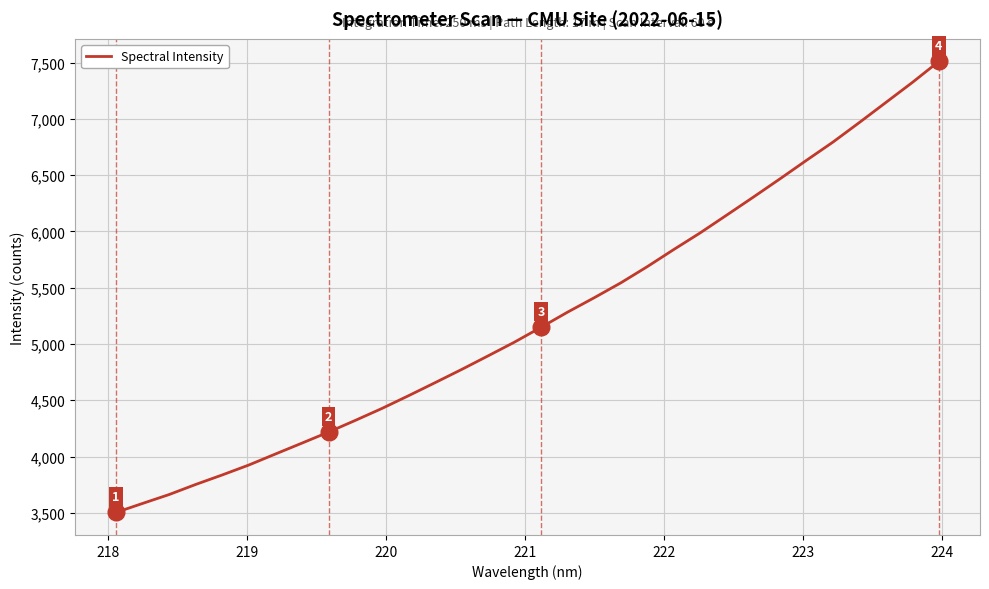

What is the difference between the maximum and minimum values?

4006.8